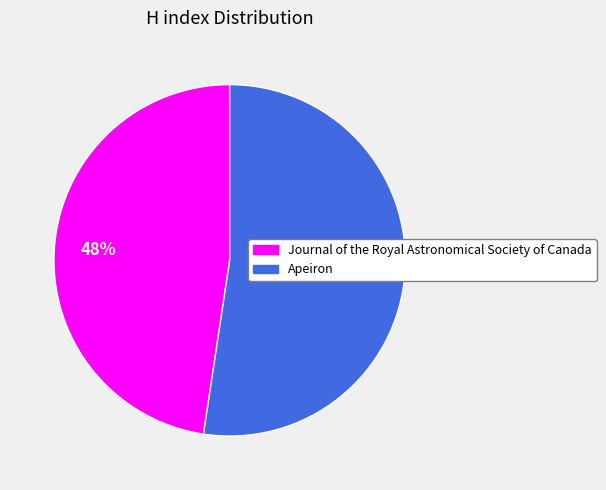

To the nearest percent, what is the combined percentage of Journal of the Royal Astronomical Society of Canada and Apeiron?

100%